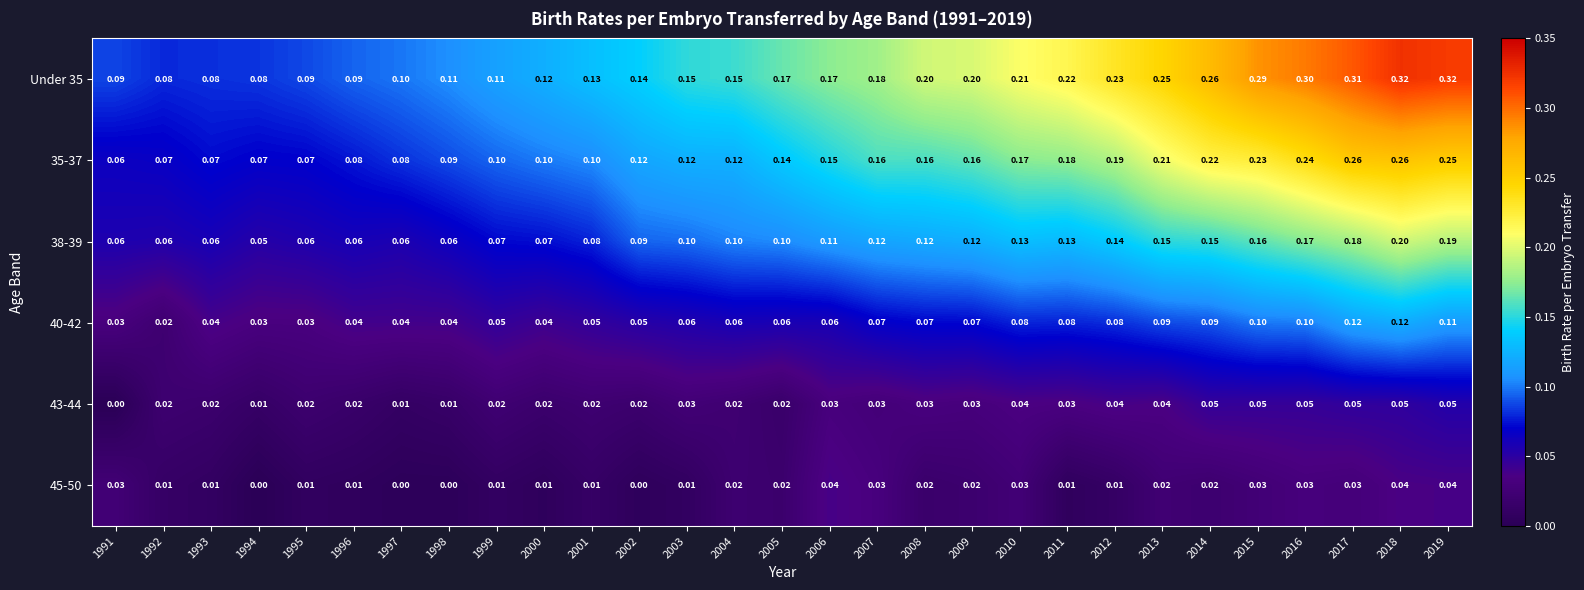

At how many categories does at least one series exceed 0?

29